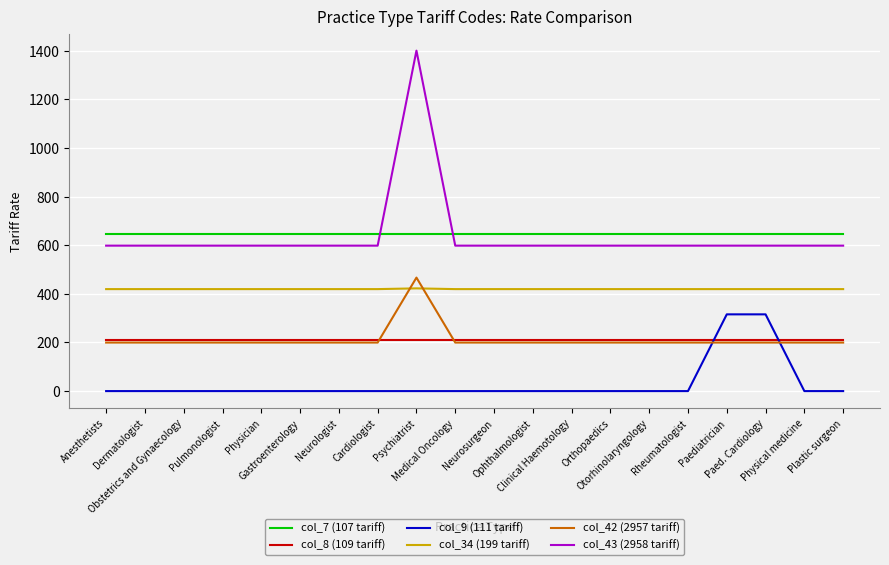

Is it true that col_7 (107 tariff) equals 645.5 at Pulmonologist?

True